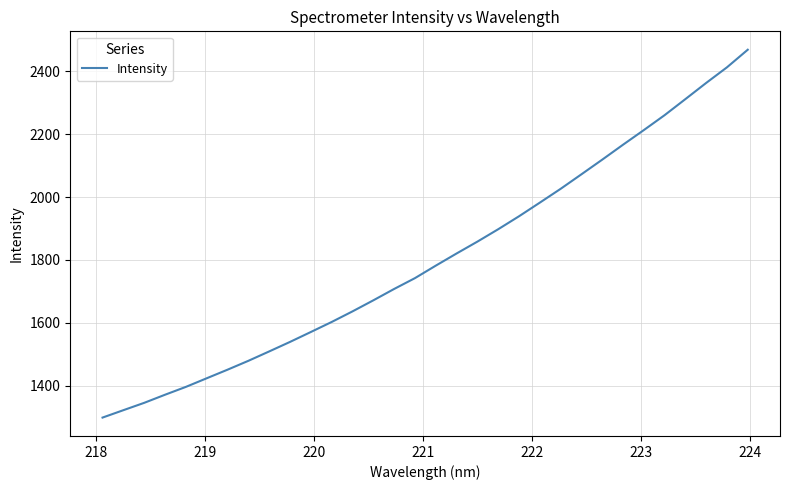

What is the greatest value displayed?

2467.7